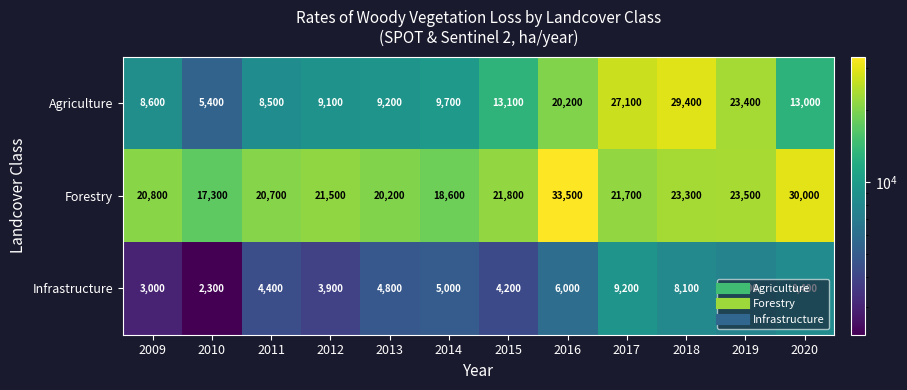

Which series changed the most between 2014 and 2019?

Agriculture